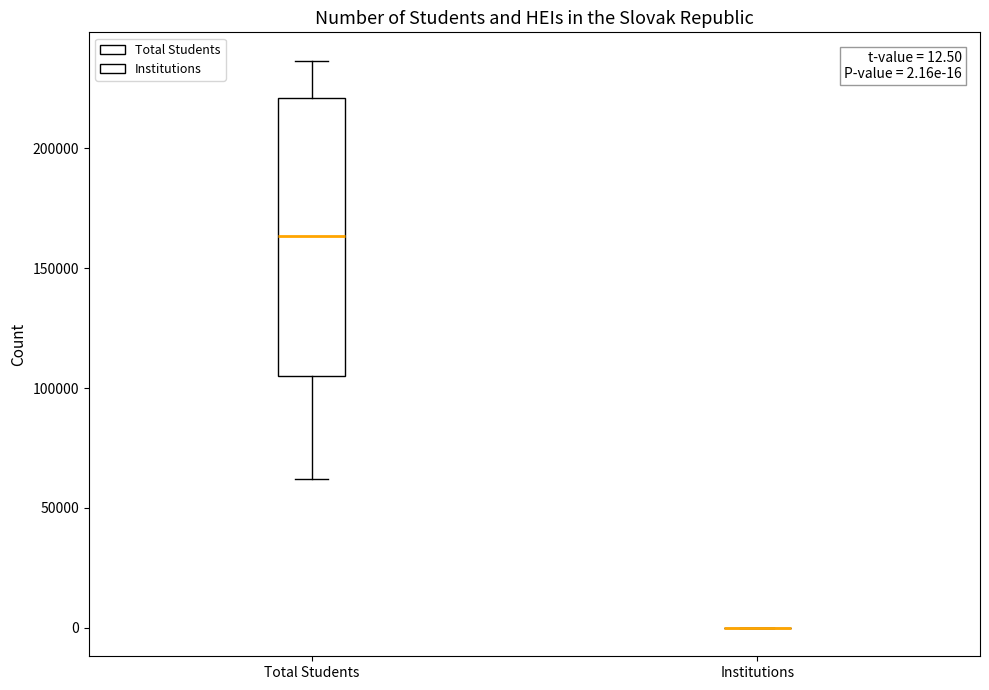

Comparing the boxes themselves (not the whiskers), which one is the tallest?

Total Students